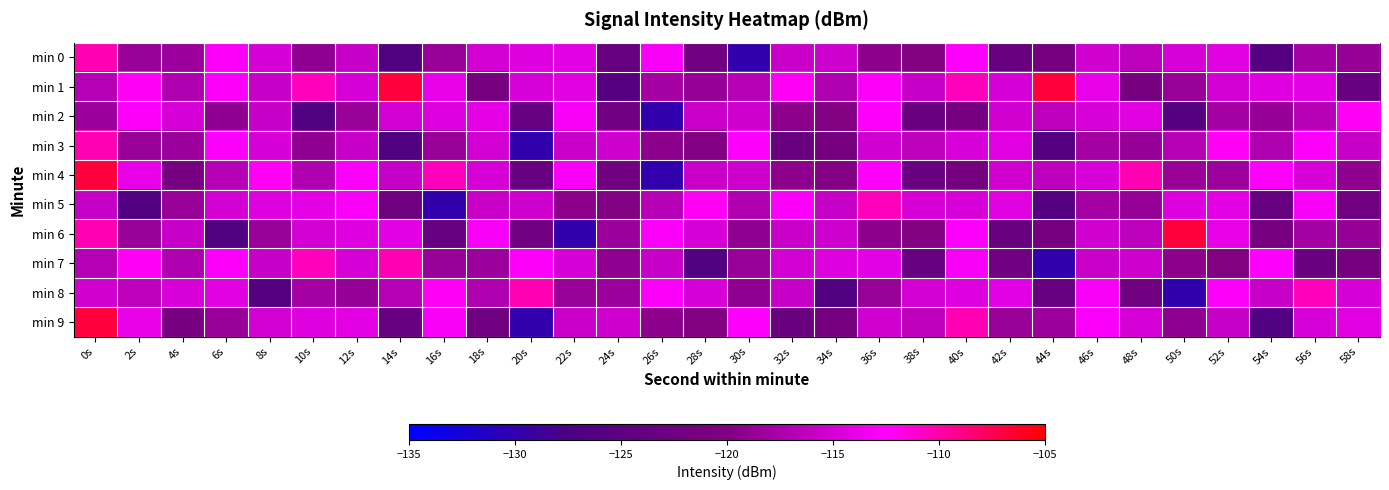

Reading left to right, what are all the values shown in this chart?

min 0: 0s=-110.3	2s=-118.6	4s=-118.3	6s=-112.8	8s=-114.9	10s=-119.0	12s=-115.8	14s=-126.5	16s=-118.5	18s=-115.1	20s=-114.5	22s=-114.0	24s=-123.5	26s=-112.9	28s=-122.1	30s=-130.0	32s=-115.8	34s=-115.4	36s=-119.2	38s=-119.9	40s=-112.7	42s=-123.1	44s=-121.5	46s=-115.2	48s=-116.5	50s=-114.8	52s=-114.3	54s=-126.1	56s=-117.8	58s=-118.7
min 1: 0s=-116.8	2s=-112.2	4s=-117.3	6s=-112.8	8s=-115.9	10s=-110.6	12s=-114.9	14s=-106.9	16s=-113.9	18s=-121.3	20s=-114.8	22s=-114.3	24s=-126.1	26s=-117.8	28s=-118.7	30s=-116.8	32s=-112.2	34s=-117.3	36s=-112.8	38s=-115.9	40s=-110.6	42s=-114.9	44s=-106.9	46s=-113.9	48s=-121.3	50s=-118.5	52s=-115.1	54s=-114.5	56s=-114.0	58s=-123.5
min 2: 0s=-118.3	2s=-112.8	4s=-114.9	6s=-119.0	8s=-115.8	10s=-126.5	12s=-118.5	14s=-115.1	16s=-114.5	18s=-114.0	20s=-123.5	22s=-112.9	24s=-122.1	26s=-130.0	28s=-115.8	30s=-115.4	32s=-119.2	34s=-119.9	36s=-112.7	38s=-123.1	40s=-121.5	42s=-115.2	44s=-116.5	46s=-114.8	48s=-114.3	50s=-126.1	52s=-117.8	54s=-118.7	56s=-116.8	58s=-112.2
min 3: 0s=-110.3	2s=-118.6	4s=-118.3	6s=-112.8	8s=-114.9	10s=-119.0	12s=-115.8	14s=-126.5	16s=-118.5	18s=-115.1	20s=-130.0	22s=-115.8	24s=-115.4	26s=-119.2	28s=-119.9	30s=-112.7	32s=-123.1	34s=-121.5	36s=-115.2	38s=-116.5	40s=-114.8	42s=-114.3	44s=-126.1	46s=-117.8	48s=-118.7	50s=-116.8	52s=-112.2	54s=-117.3	56s=-112.8	58s=-115.9
min 4: 0s=-106.9	2s=-113.9	4s=-121.3	6s=-116.8	8s=-112.2	10s=-117.3	12s=-112.8	14s=-115.9	16s=-110.6	18s=-114.9	20s=-123.5	22s=-112.9	24s=-122.1	26s=-130.0	28s=-115.8	30s=-115.4	32s=-119.2	34s=-119.9	36s=-112.7	38s=-123.1	40s=-121.5	42s=-115.2	44s=-116.5	46s=-114.8	48s=-110.3	50s=-118.6	52s=-118.3	54s=-112.8	56s=-114.9	58s=-119.0
min 5: 0s=-115.8	2s=-126.5	4s=-118.5	6s=-115.1	8s=-114.5	10s=-114.0	12s=-112.9	14s=-122.1	16s=-130.0	18s=-115.8	20s=-115.4	22s=-119.2	24s=-119.9	26s=-116.8	28s=-112.2	30s=-117.3	32s=-112.8	34s=-115.9	36s=-110.6	38s=-114.9	40s=-114.8	42s=-114.3	44s=-126.1	46s=-117.8	48s=-118.7	50s=-114.5	52s=-114.0	54s=-123.5	56s=-112.9	58s=-122.1
min 6: 0s=-110.3	2s=-118.6	4s=-115.8	6s=-126.5	8s=-118.5	10s=-115.1	12s=-114.5	14s=-114.0	16s=-123.5	18s=-112.9	20s=-122.1	22s=-130.0	24s=-118.3	26s=-112.8	28s=-114.9	30s=-119.0	32s=-115.8	34s=-115.4	36s=-119.2	38s=-119.9	40s=-112.7	42s=-123.1	44s=-121.5	46s=-115.2	48s=-116.5	50s=-106.9	52s=-113.9	54s=-121.3	56s=-117.8	58s=-118.7
min 7: 0s=-116.8	2s=-112.2	4s=-117.3	6s=-112.8	8s=-115.9	10s=-110.6	12s=-114.9	14s=-110.3	16s=-118.6	18s=-118.3	20s=-112.8	22s=-114.9	24s=-119.0	26s=-115.8	28s=-126.5	30s=-118.5	32s=-115.1	34s=-114.5	36s=-114.0	38s=-123.5	40s=-112.9	42s=-122.1	44s=-130.0	46s=-115.8	48s=-115.4	50s=-119.2	52s=-119.9	54s=-112.7	56s=-123.1	58s=-121.5
min 8: 0s=-115.2	2s=-116.5	4s=-114.8	6s=-114.3	8s=-126.1	10s=-117.8	12s=-118.7	14s=-116.8	16s=-112.2	18s=-117.3	20s=-110.3	22s=-118.6	24s=-118.3	26s=-112.8	28s=-114.9	30s=-119.0	32s=-115.8	34s=-126.5	36s=-118.5	38s=-115.1	40s=-114.5	42s=-114.0	44s=-123.5	46s=-112.9	48s=-122.1	50s=-130.0	52s=-112.8	54s=-115.9	56s=-110.6	58s=-114.9
min 9: 0s=-106.9	2s=-113.9	4s=-121.3	6s=-118.5	8s=-115.1	10s=-114.5	12s=-114.0	14s=-123.5	16s=-112.9	18s=-122.1	20s=-130.0	22s=-115.8	24s=-115.4	26s=-119.2	28s=-119.9	30s=-112.7	32s=-123.1	34s=-121.5	36s=-115.2	38s=-116.5	40s=-110.3	42s=-118.6	44s=-118.3	46s=-112.8	48s=-114.9	50s=-119.0	52s=-115.8	54s=-126.5	56s=-114.8	58s=-114.3